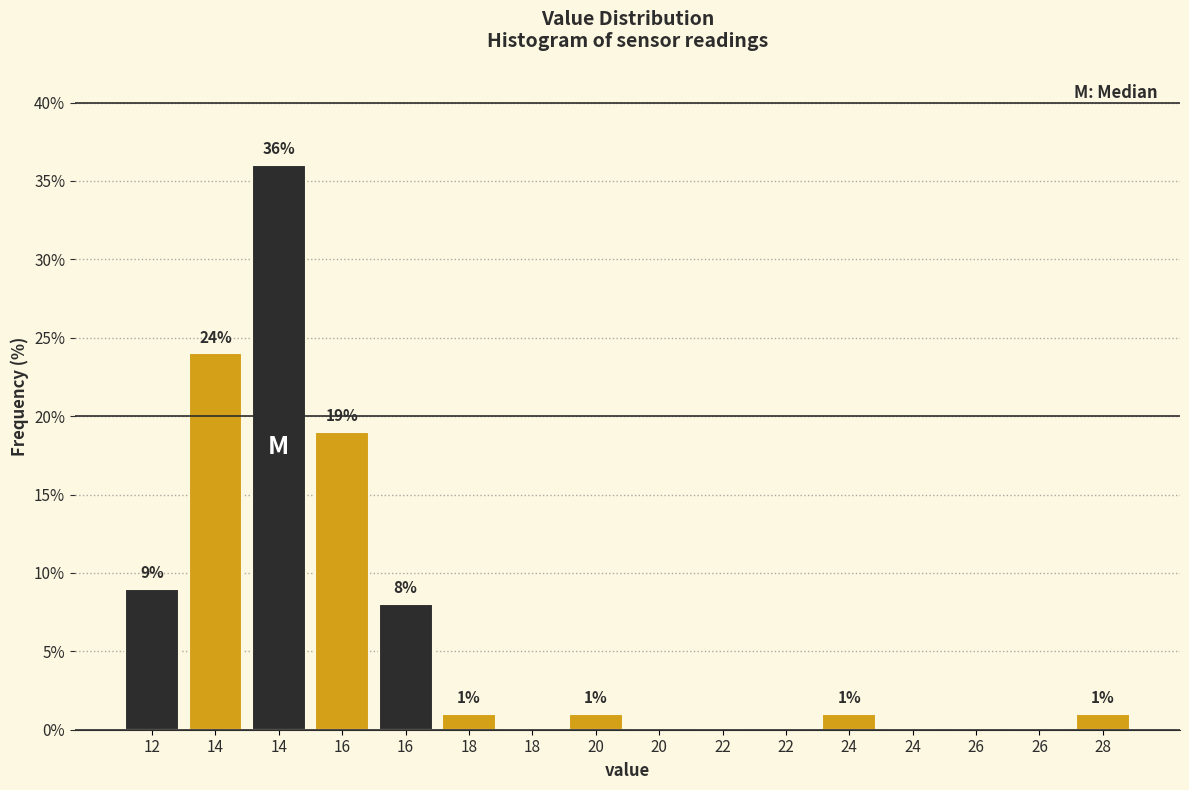

How many series are shown in this chart?

1